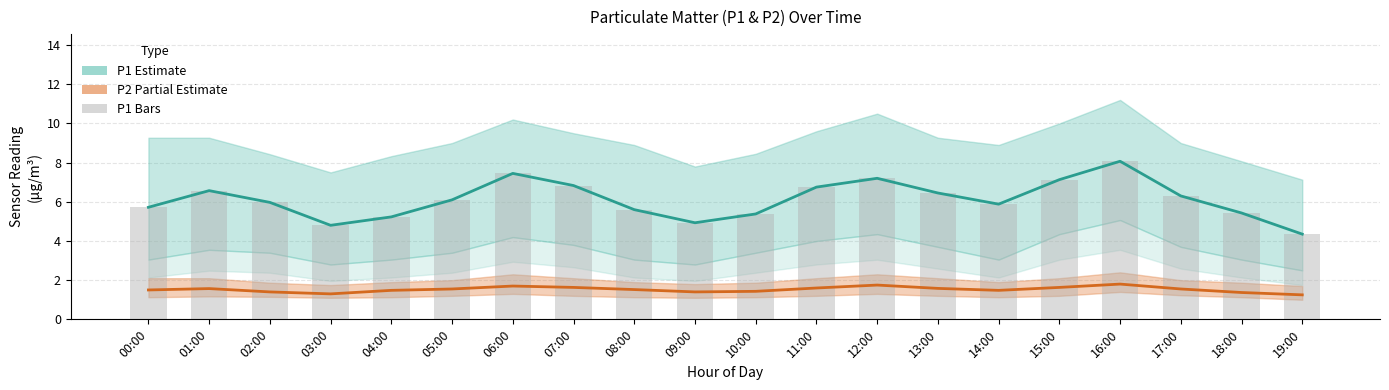

What position from the right is 13:00?

7